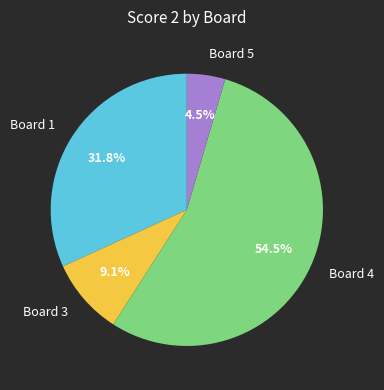

What is the largest slice in the pie chart?

Board 4